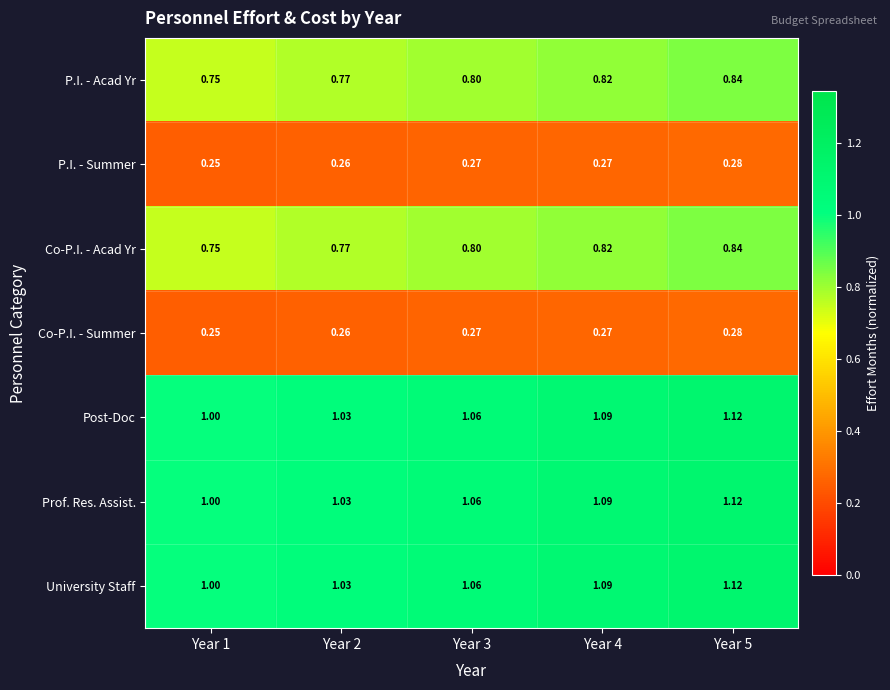

Is the value of P.I. - Summer at Year 1 greater than the value of Prof. Res. Assist. at Year 2?

No